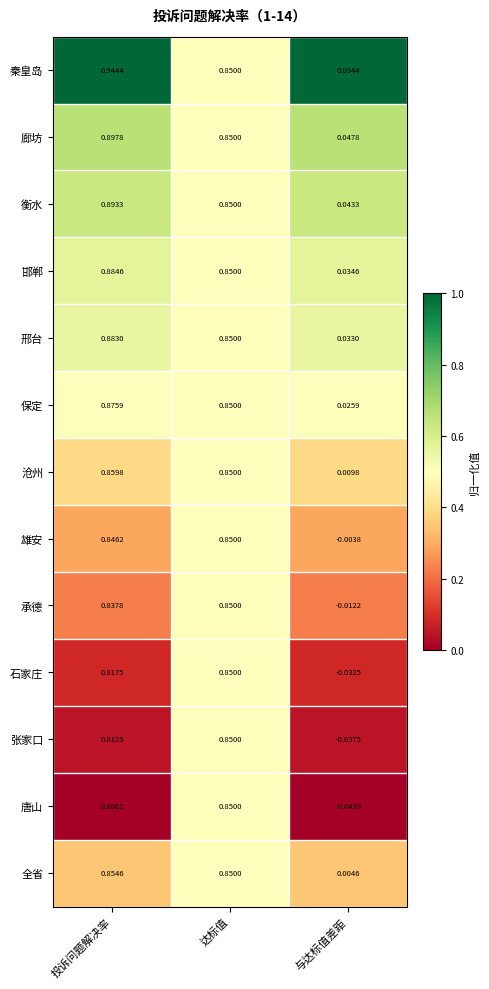

Which series has the widest spread of values?

唐山